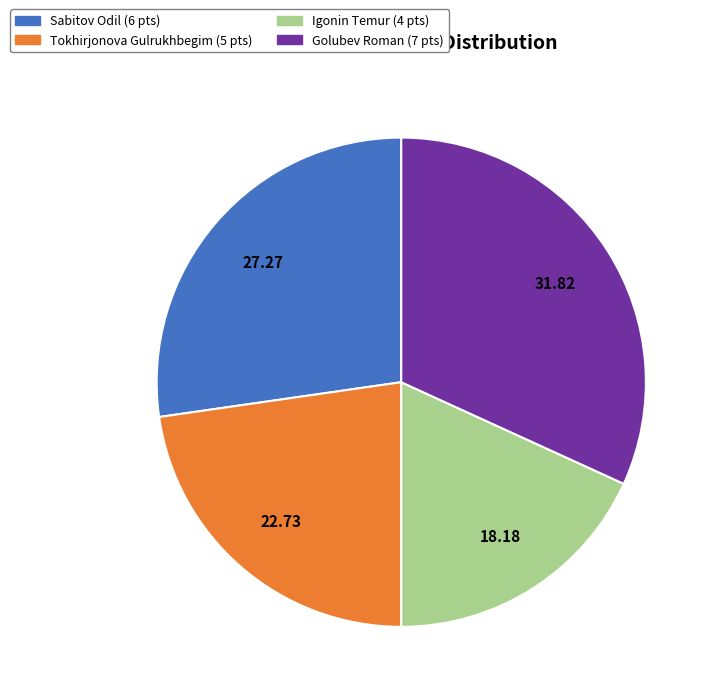

Count the number of slices in the pie.

4